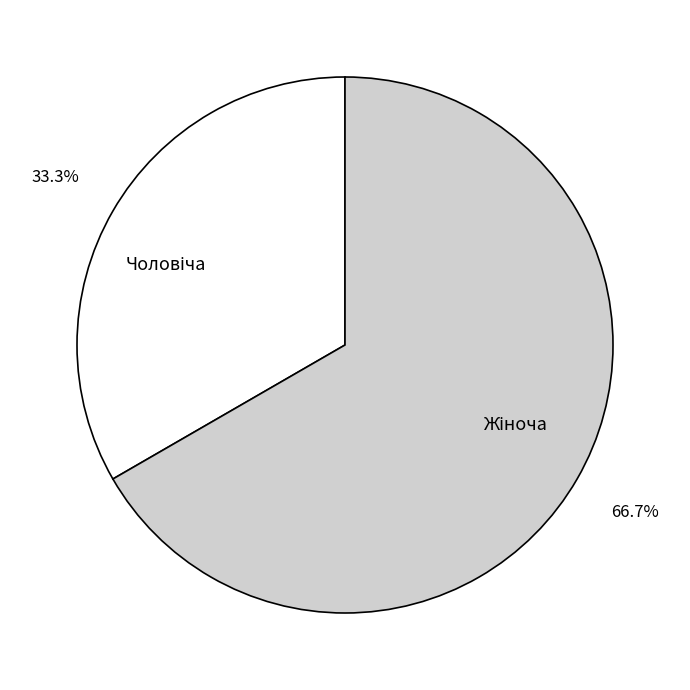

Does any single category account for the majority?

Yes